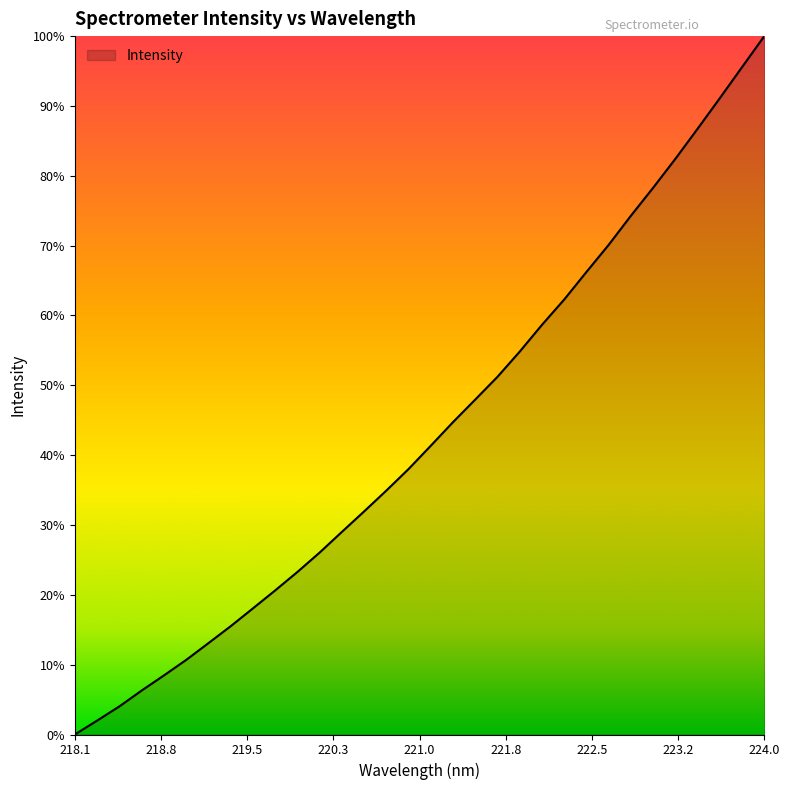

Does the chart display data point markers on the line(s)?

No